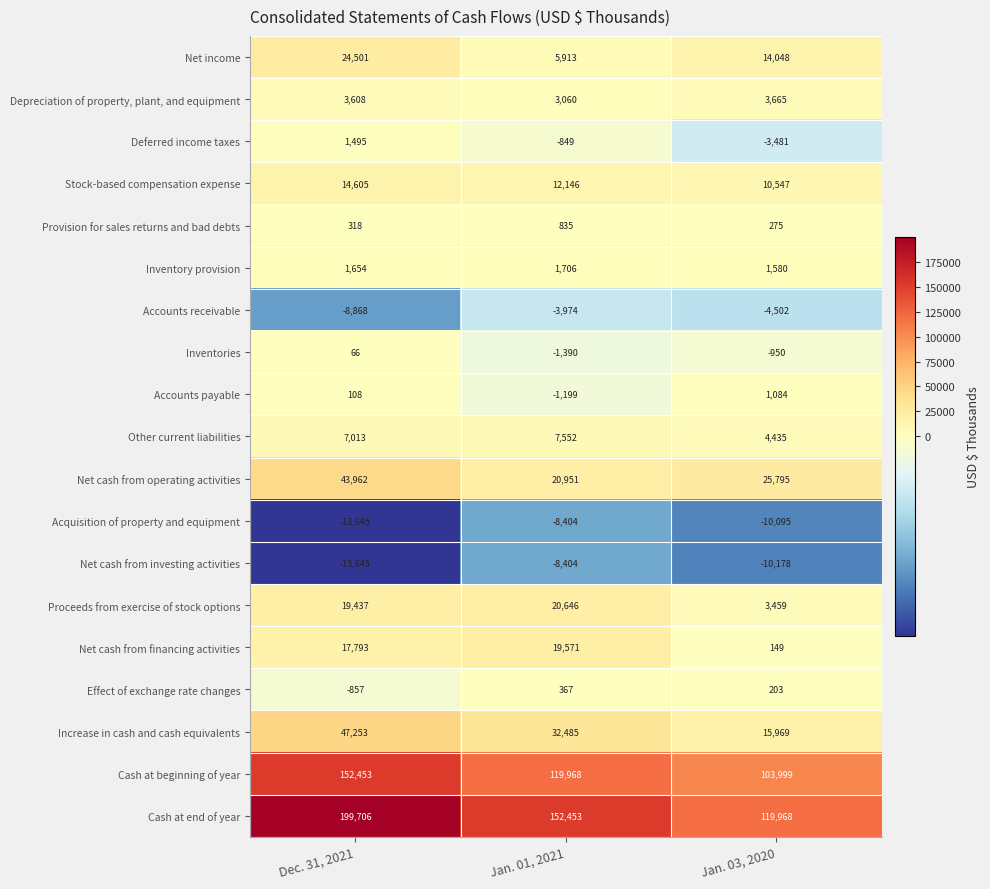

List the labels in order of Stock-based compensation expense value, largest first.

Dec. 31, 2021, Jan. 01, 2021, Jan. 03, 2020